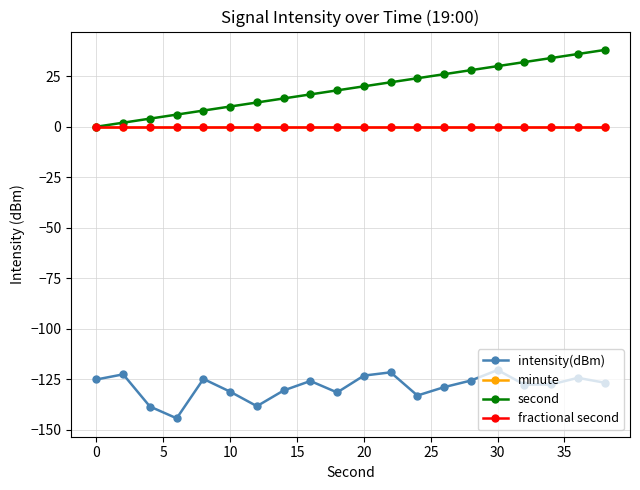

Does the chart have visible grid lines?

Yes